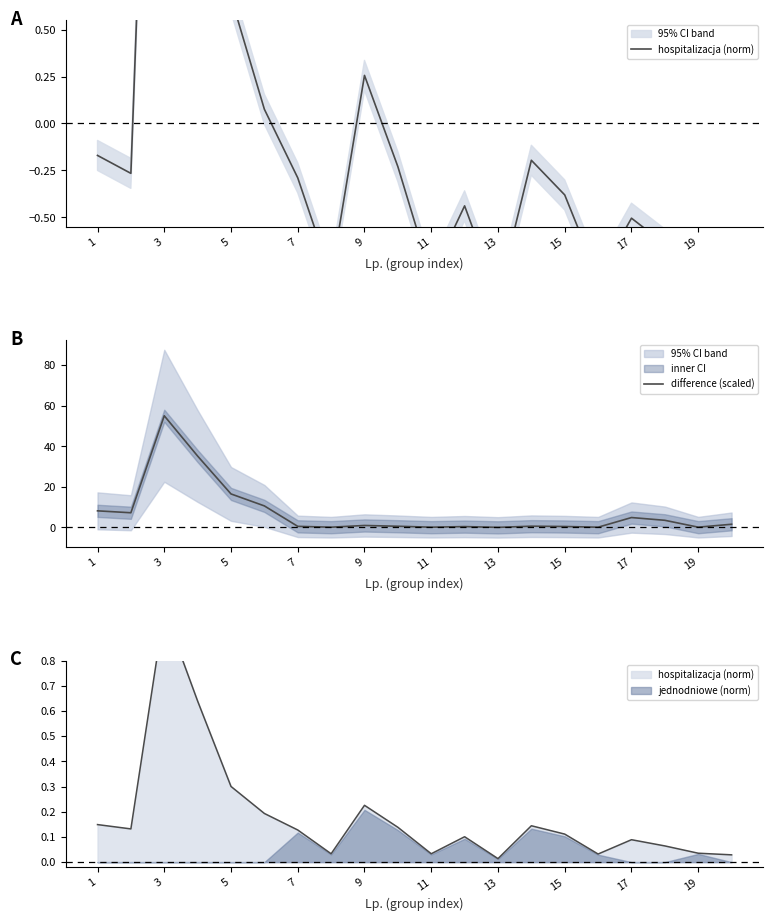

True or false: difference (scaled) and hospitalizacja (norm) intersect in this chart.

False